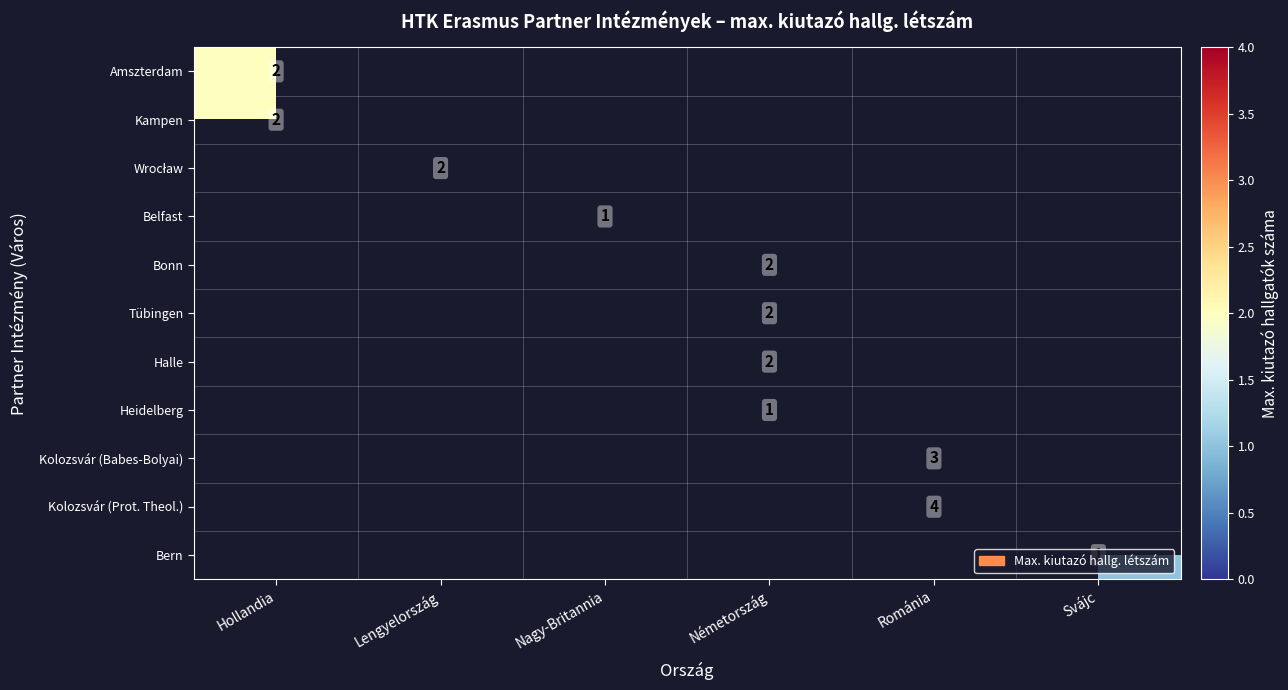

True or false: Bern has a value of 1 at Svájc.

True